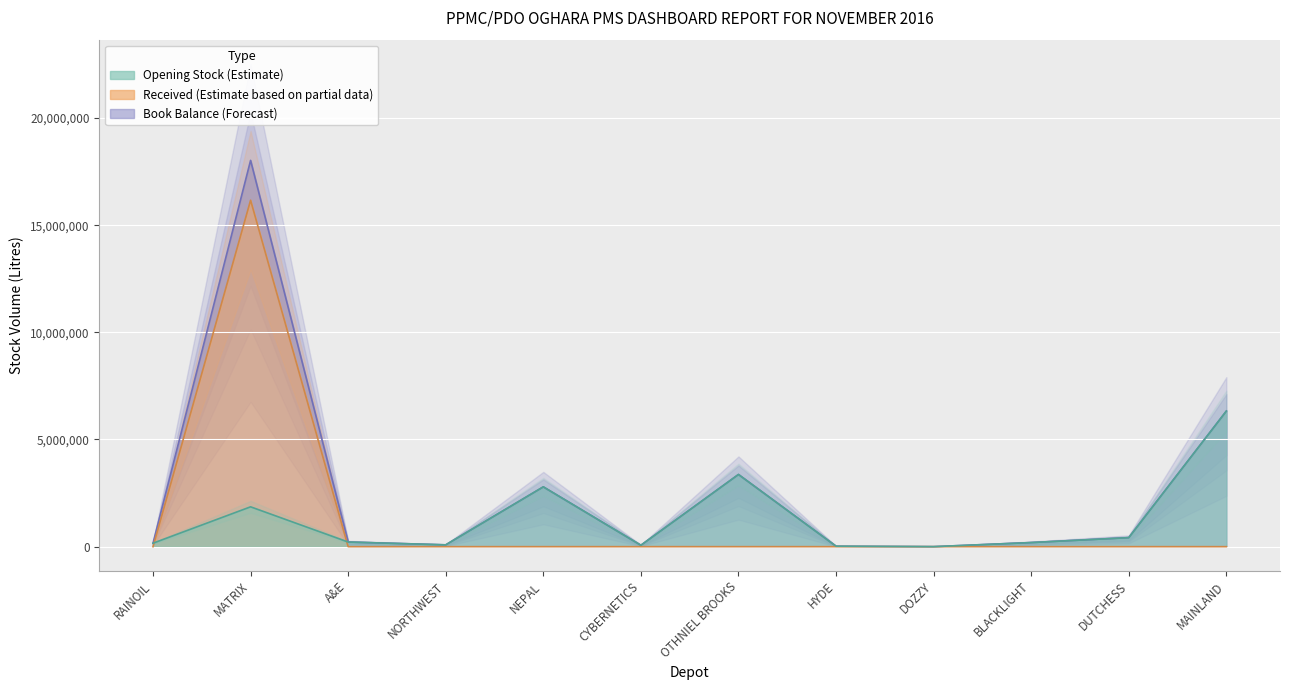

What is the label of the 3rd point from the left?

A&E